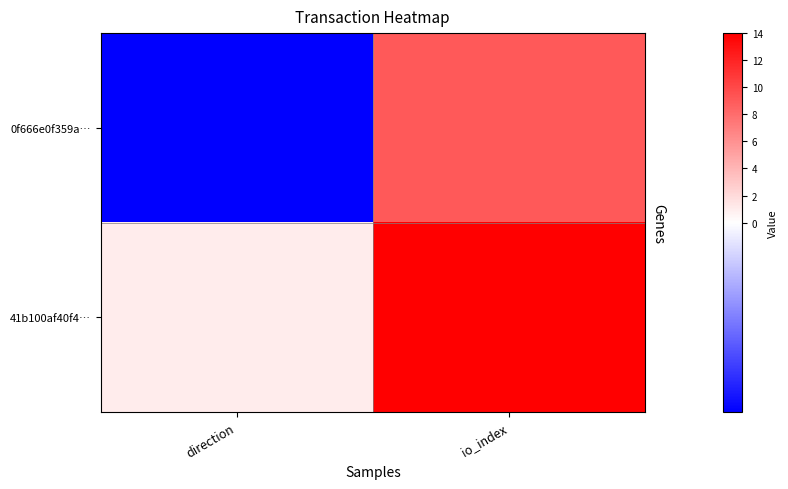

Count the number of categories in the chart.

2